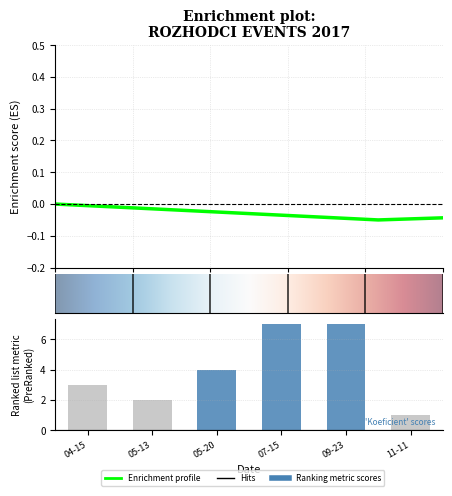

Approximately how many times larger is the value at 09-23 compared to 05-20?

1.8